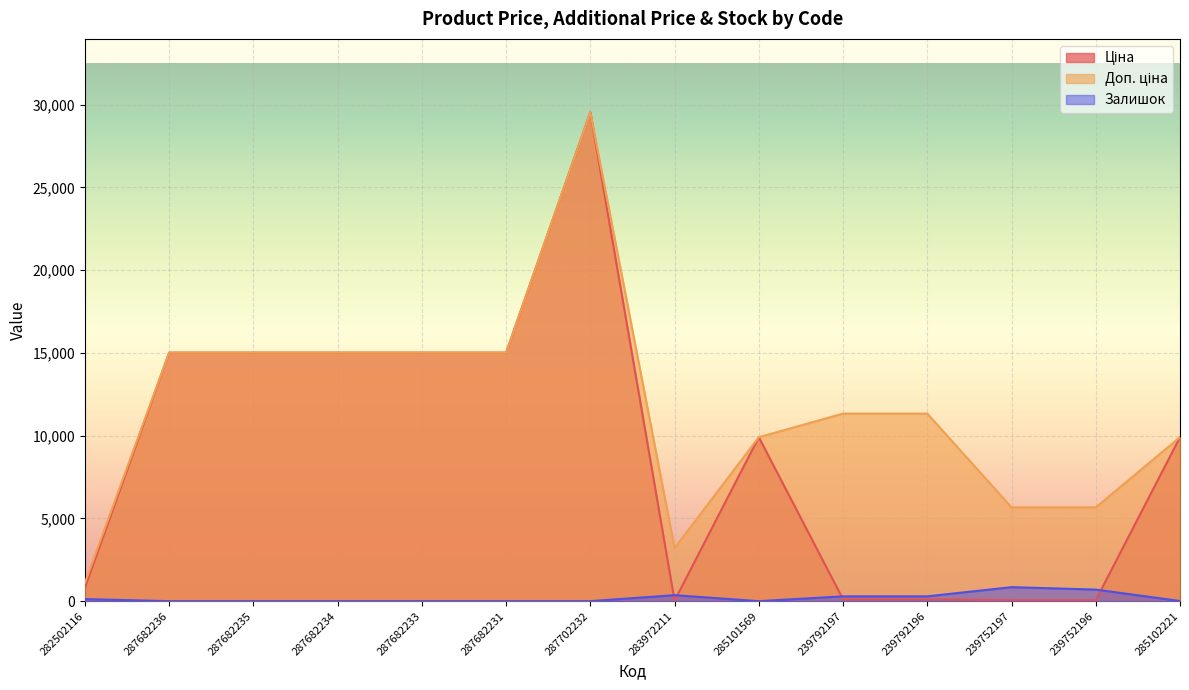

What are all the series names shown in the legend?

Ціна, Доп. ціна, Залишок